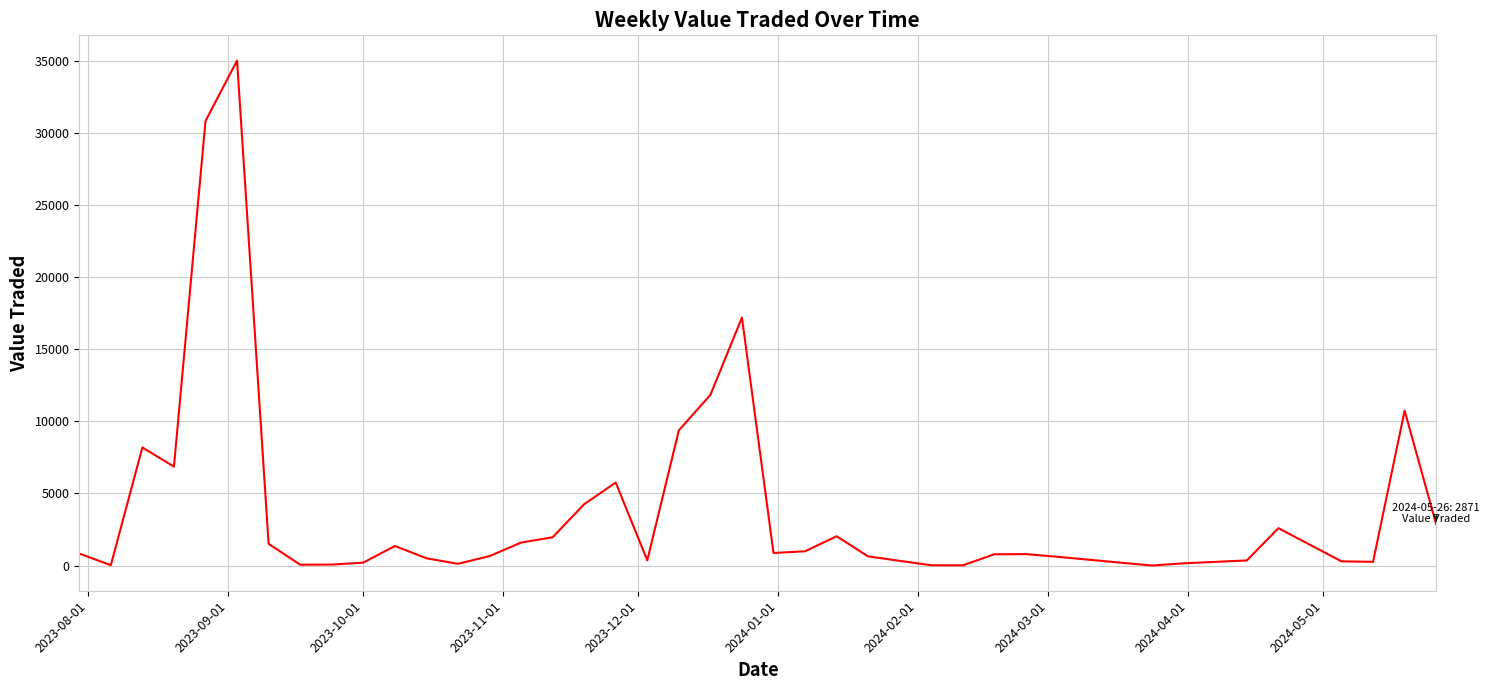

What is the difference between the maximum and minimum values?

34999